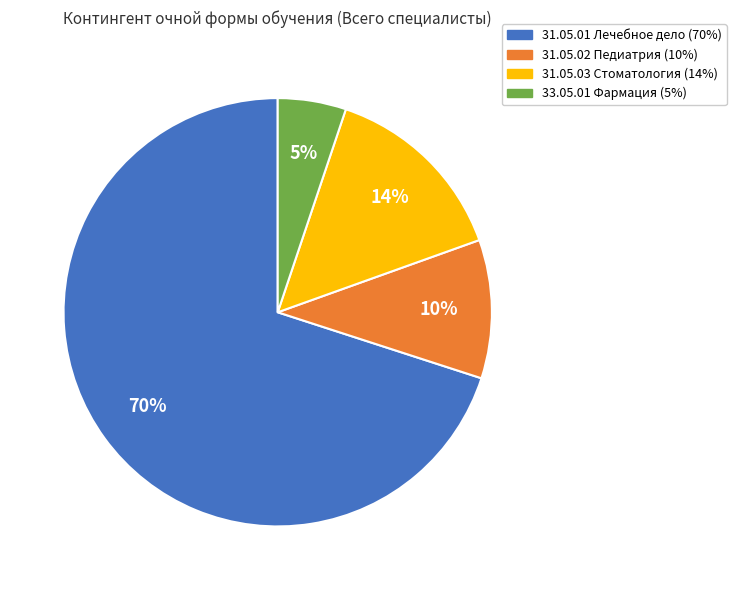

Which category has the smallest portion of the pie?

33.05.01 Фармация